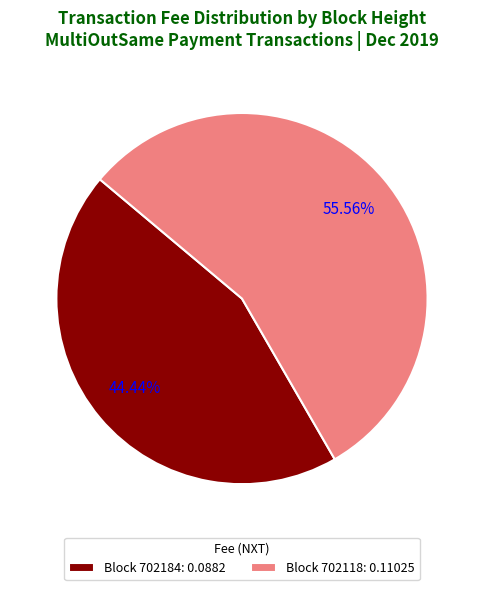

Does any single category account for the majority?

Yes